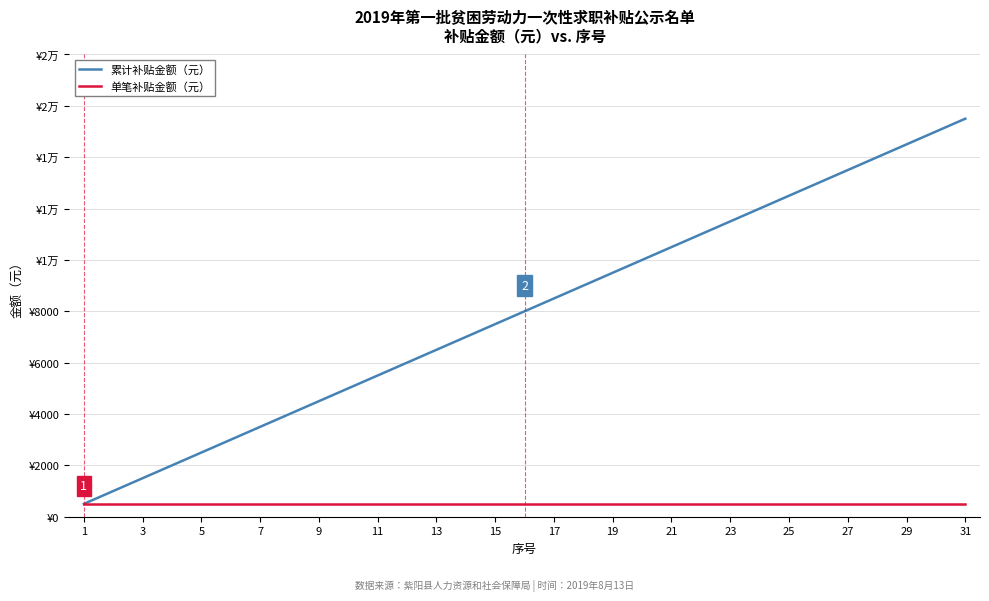

Reading right to left, what are all the values shown in this chart?

累计补贴金额（元）: 15500	15000	14500	14000	13500	13000	12500	12000	11500	11000	10500	10000	9500	9000	8500	8000	7500	7000	6500	6000	5500	5000	4500	4000	3500	3000	2500	2000	1500	1000	500
单笔补贴金额（元）: 500	500	500	500	500	500	500	500	500	500	500	500	500	500	500	500	500	500	500	500	500	500	500	500	500	500	500	500	500	500	500